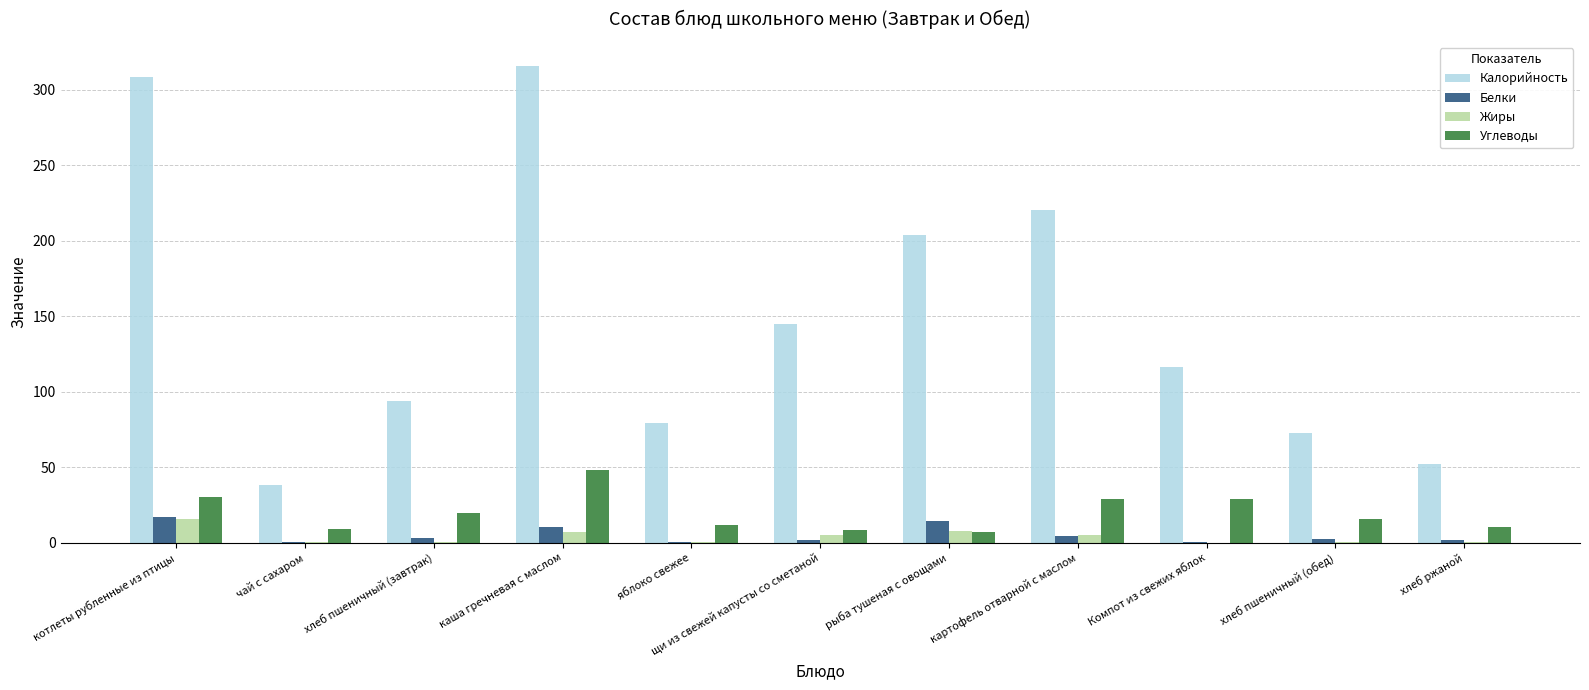

What is the sum of all Углеводы values?

217.7